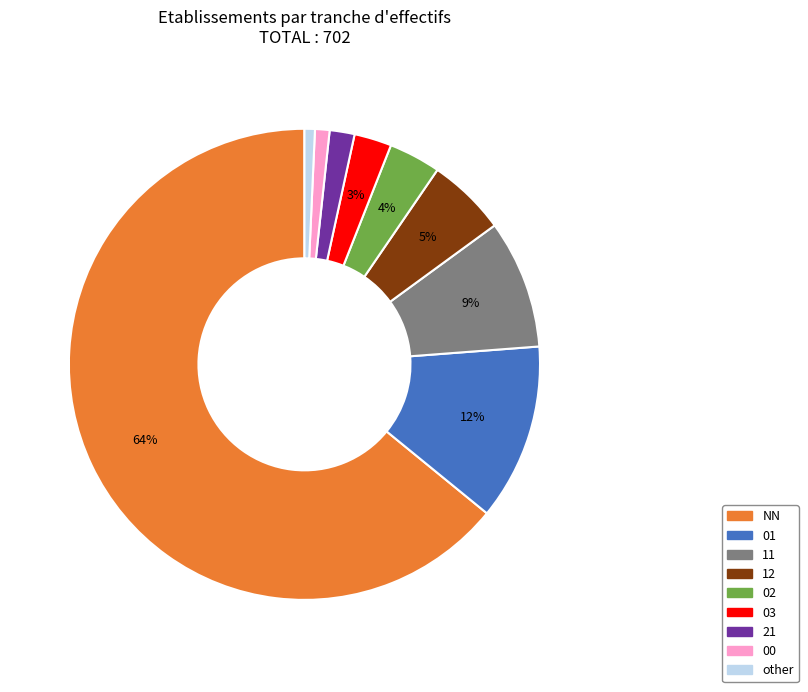

What is the largest slice in the pie chart?

NN